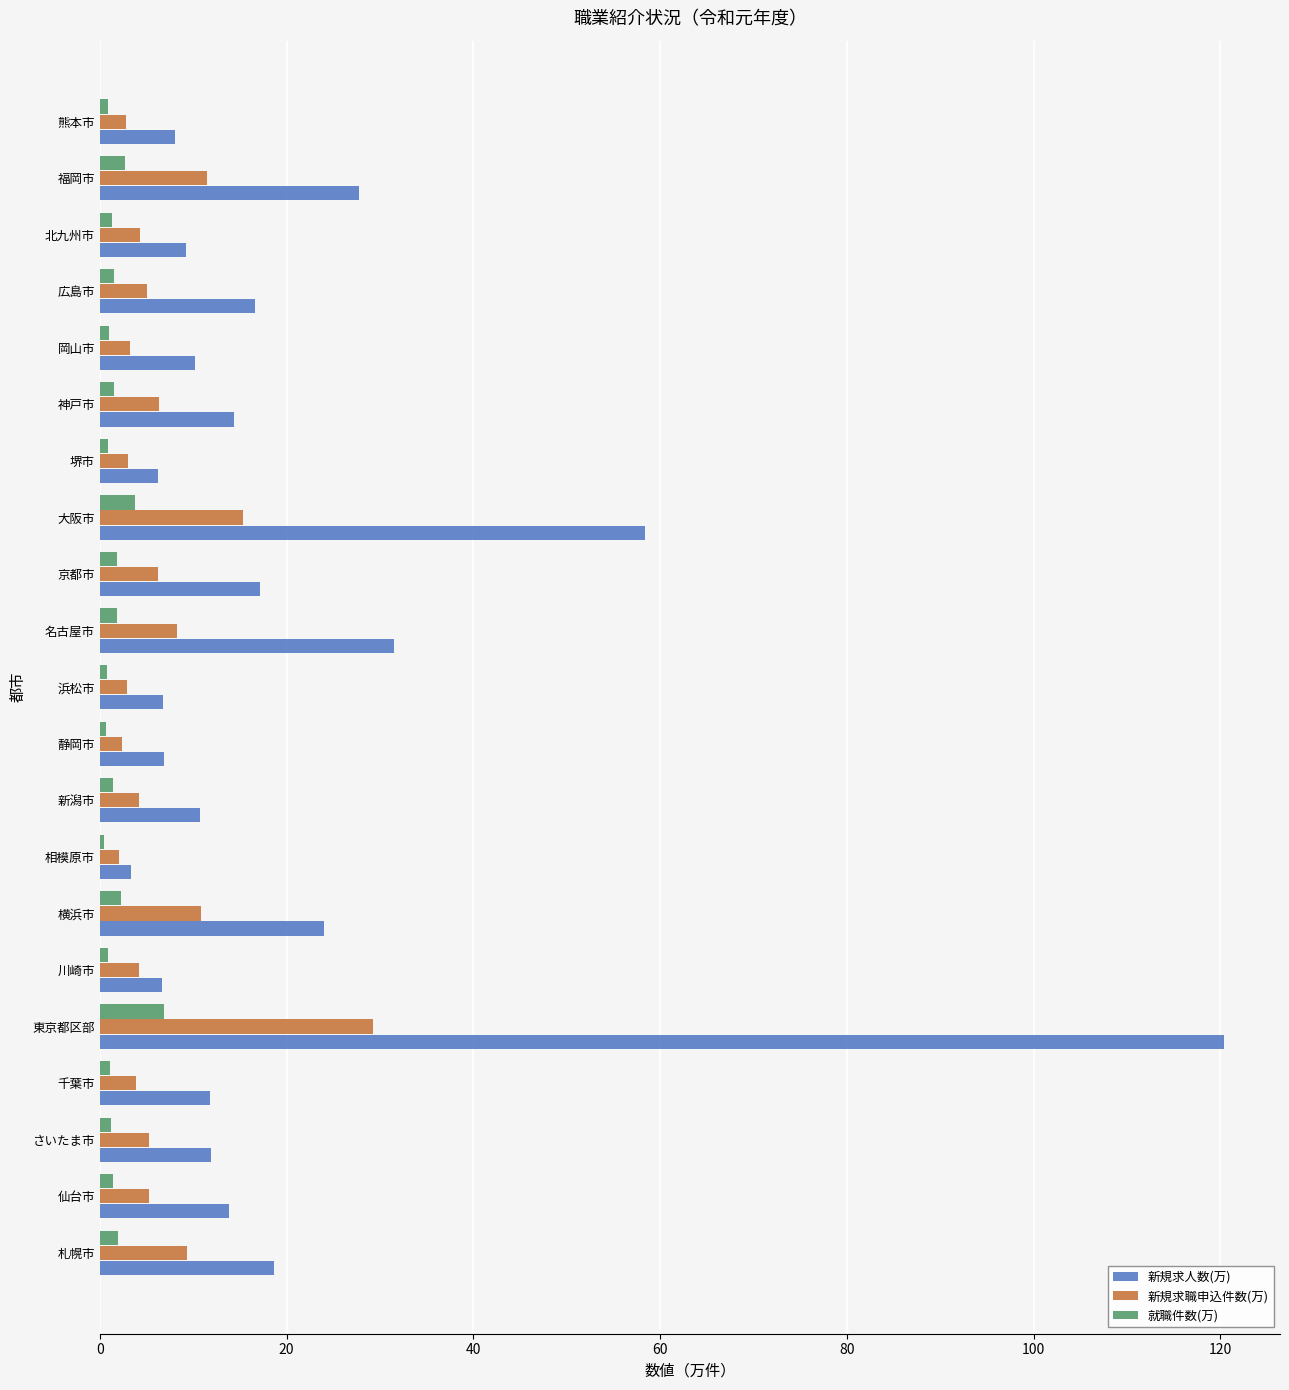

What is the average value of the 新規求人数(万) series?

20.7